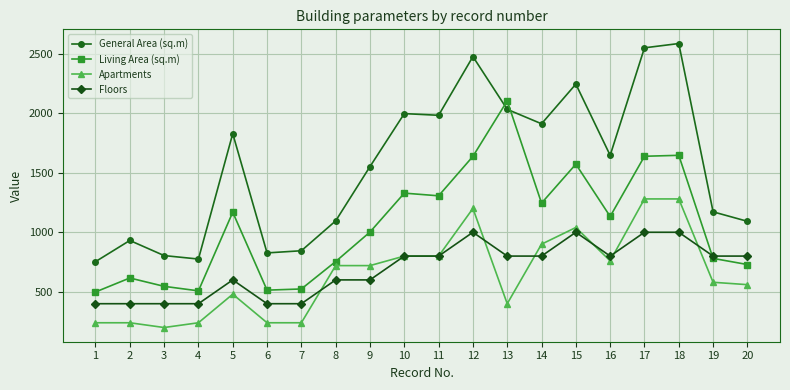

Rank the series at 3 from lowest to highest value.

Apartments, Floors, Living Area (sq.m), General Area (sq.m)